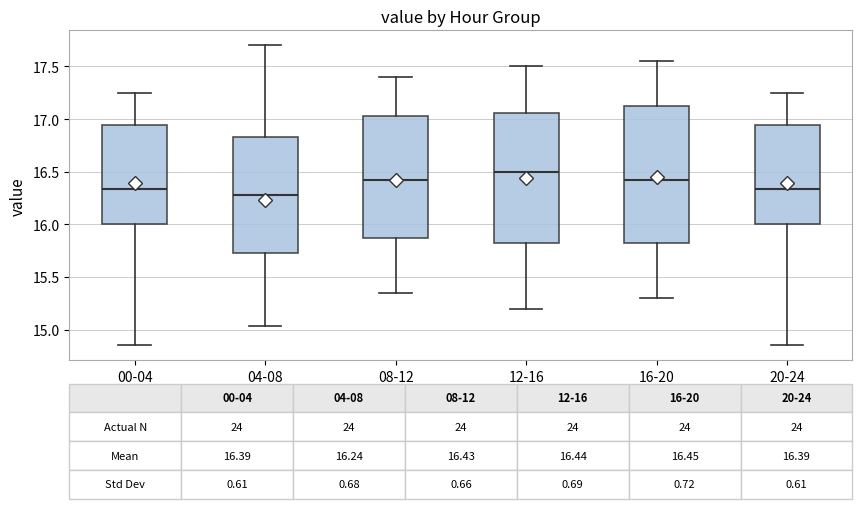

Which box has the lowest median line?

04-08